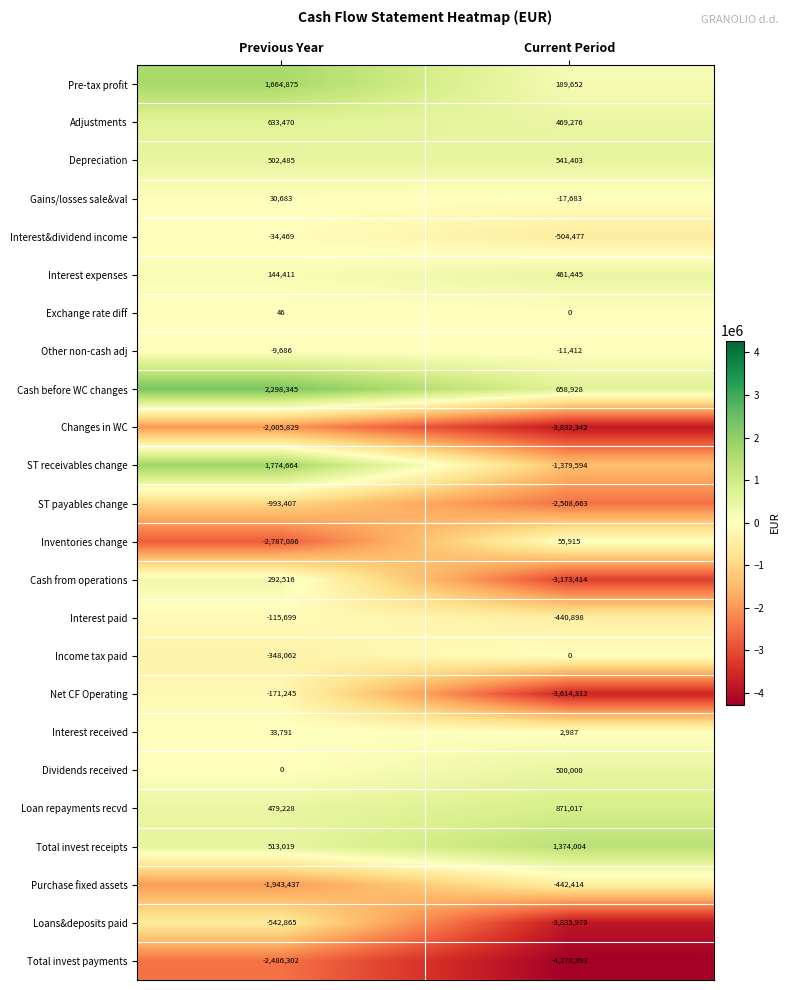

At which label does Loan repayments recvd reach its minimum?

Previous Year